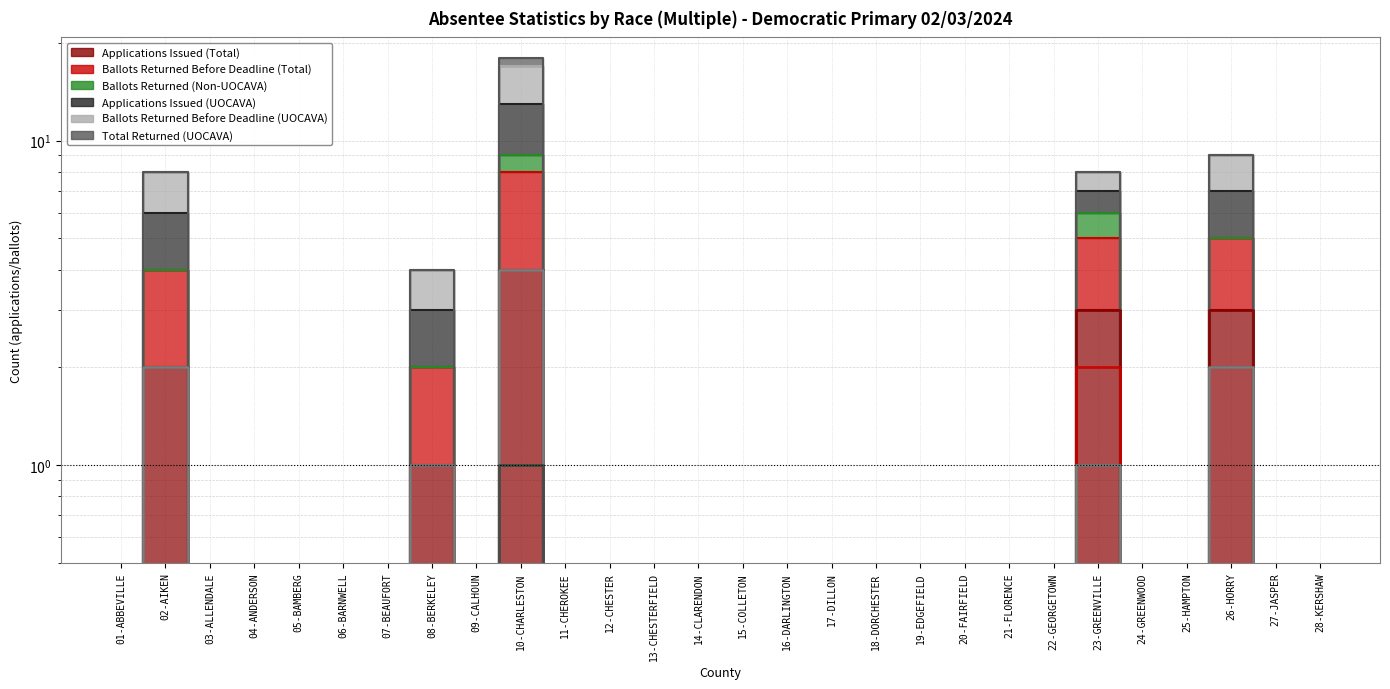

How many values in the Ballots Returned Before Deadline (UOCAVA) series exceed 0?

5